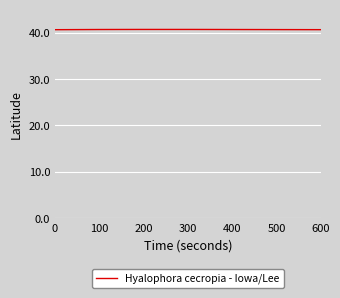

What is the sum of all values?

203.3